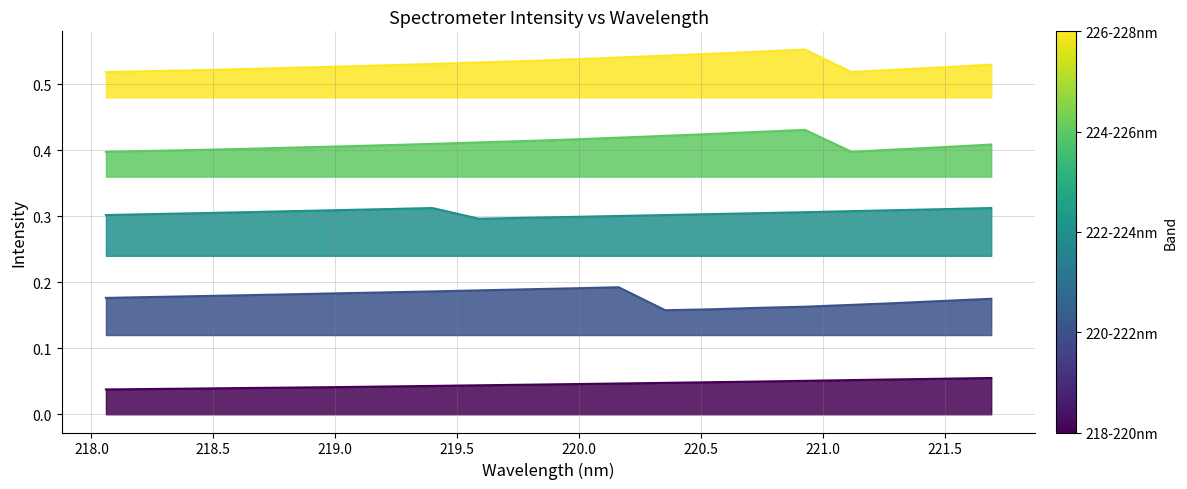

In 226-228nm, how many points are lower than both neighbors (excluding endpoints)?

1